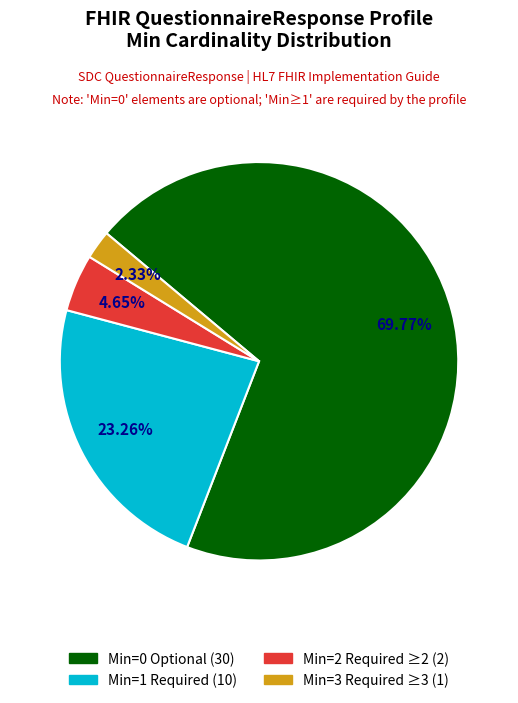

Is there a majority slice in this chart?

Yes